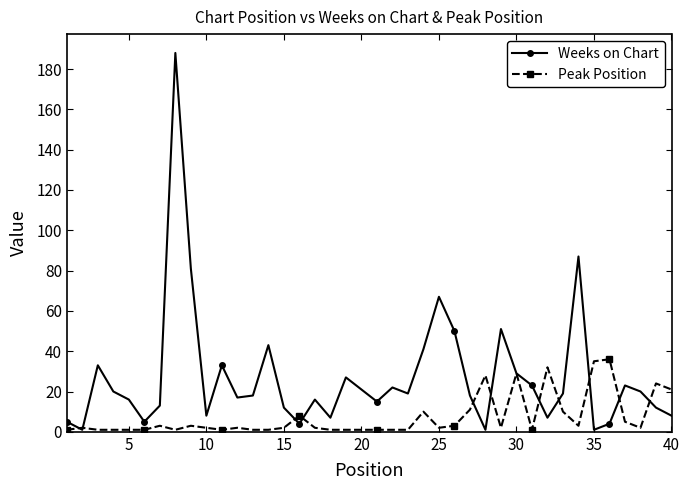

List the series in order of their peak value, highest first.

Weeks on Chart, Peak Position